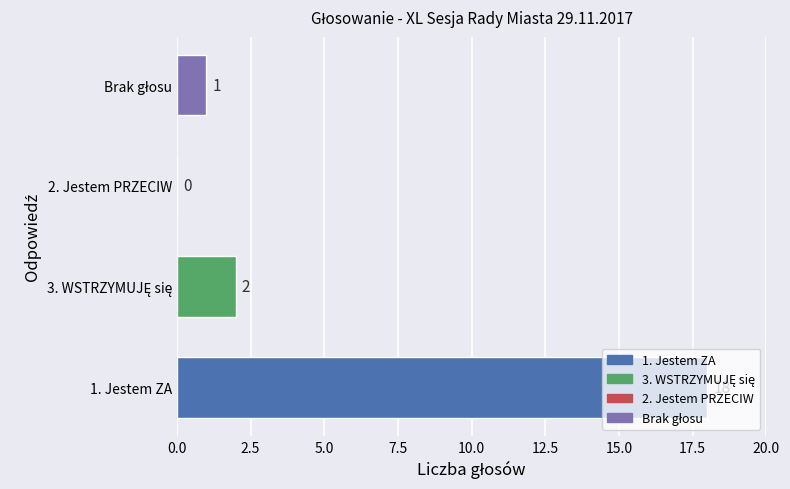

How many series are shown in this chart?

1